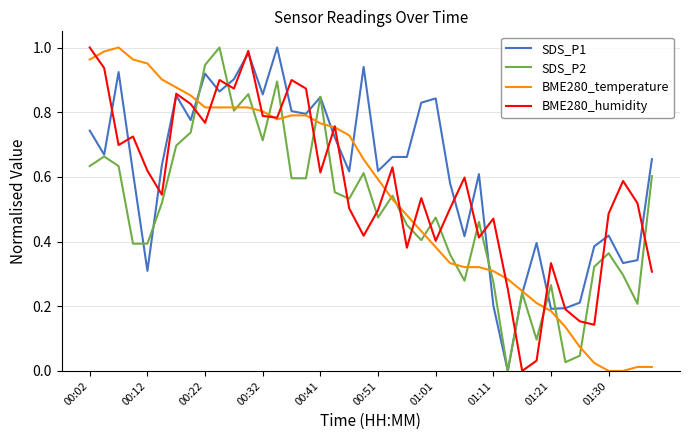

Which series has the largest total across all categories?

SDS_P1